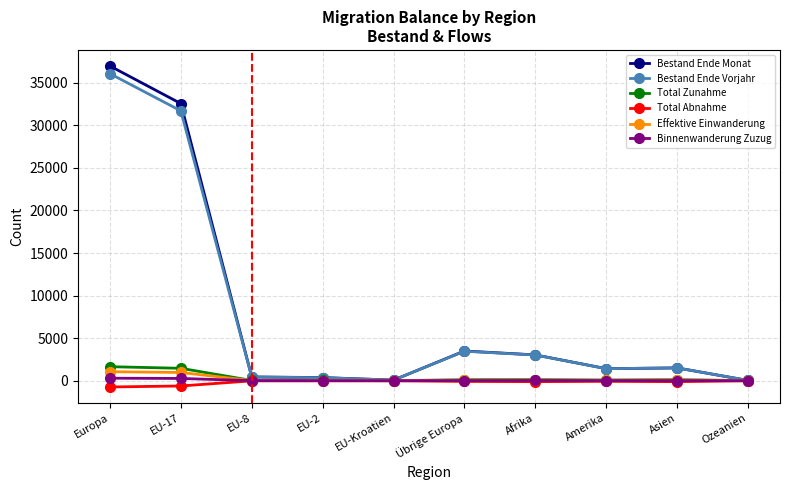

What is the label of the 5th point from the right?

Übrige Europa